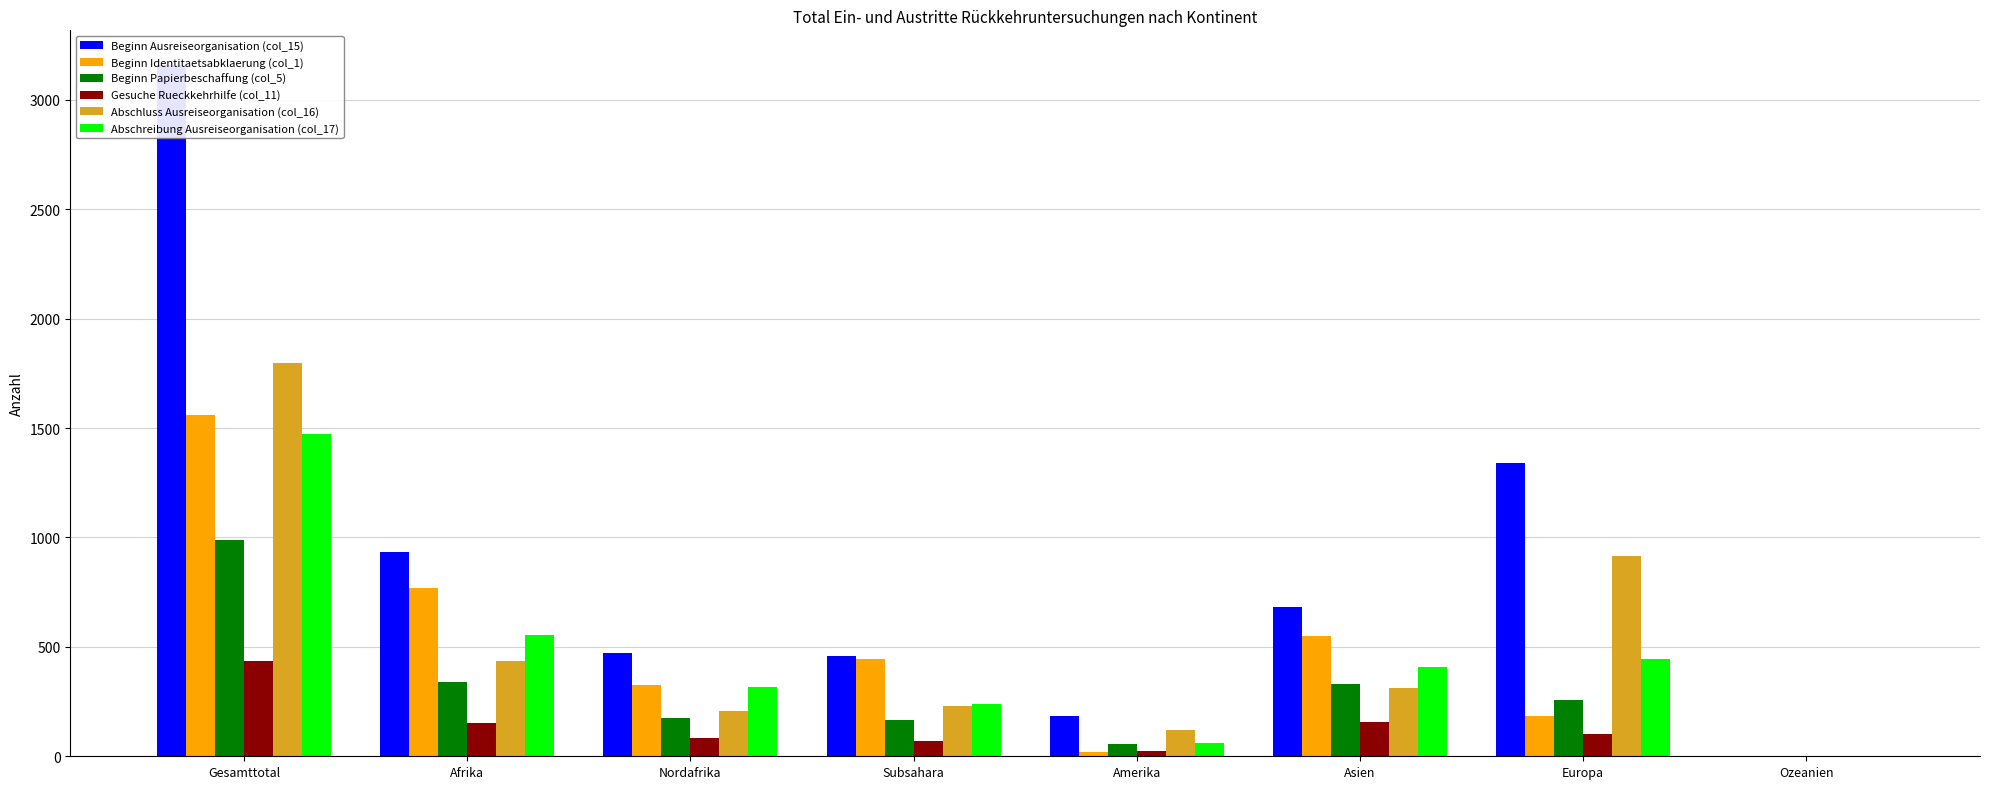

Reading left to right, what are all the values shown in this chart?

Beginn Ausreiseorganisation (col_15): 3160	933	473	460	185	682	1341	1
Beginn Identitaetsabklaerung (col_1): 1562	769	325	444	19	550	184	1
Beginn Papierbeschaffung (col_5): 988	339	175	164	58	331	255	1
Gesuche Rueckkehrhilfe (col_11): 435	153	84	69	23	157	101	0
Abschluss Ausreiseorganisation (col_16): 1796	437	206	231	119	313	917	1
Abschreibung Ausreiseorganisation (col_17): 1475	553	315	238	62	406	445	0